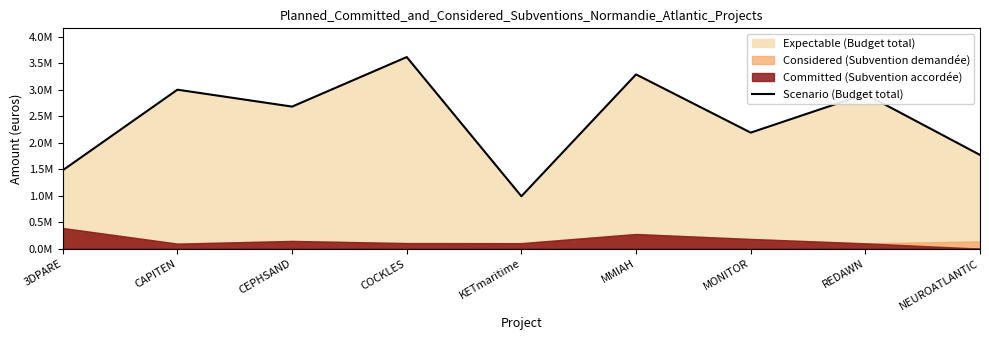

What is the approximate value at CEPHSAND, to the nearest 100?

2680700